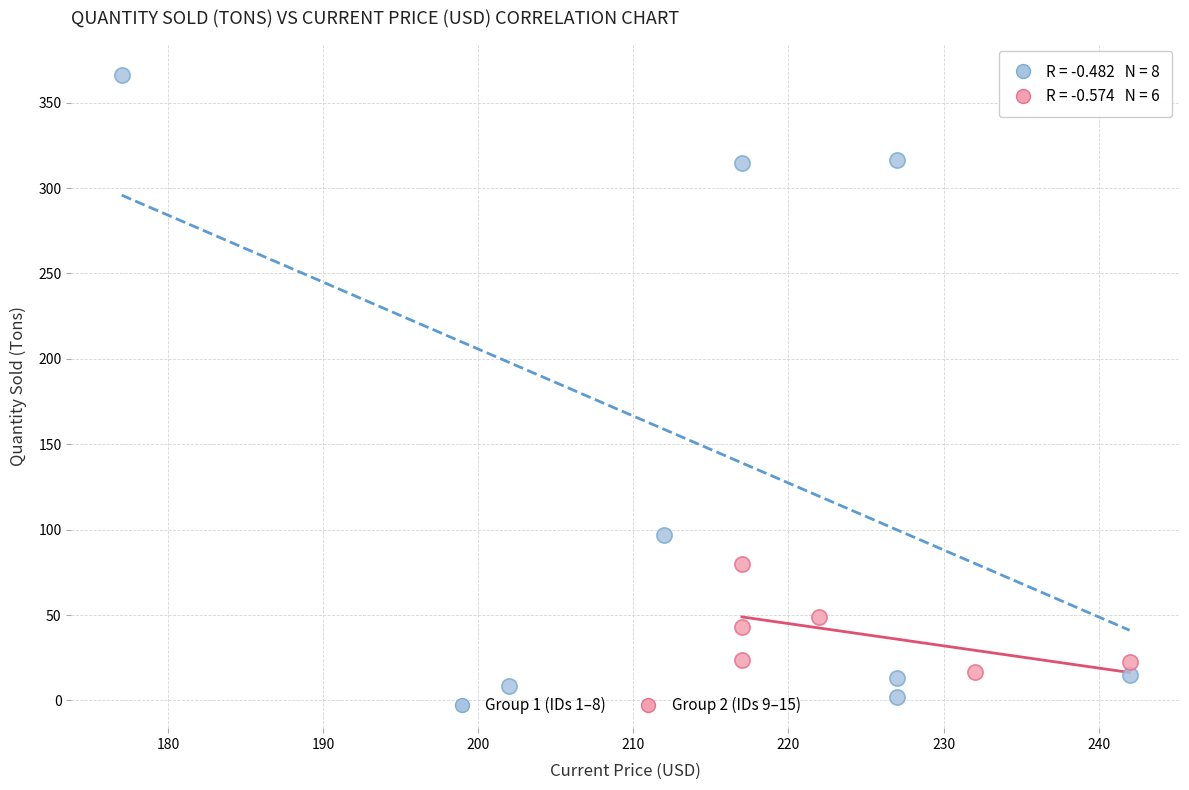

What are all the series names shown in the legend?

Group 1 (IDs 1–8), Group 2 (IDs 9–15)